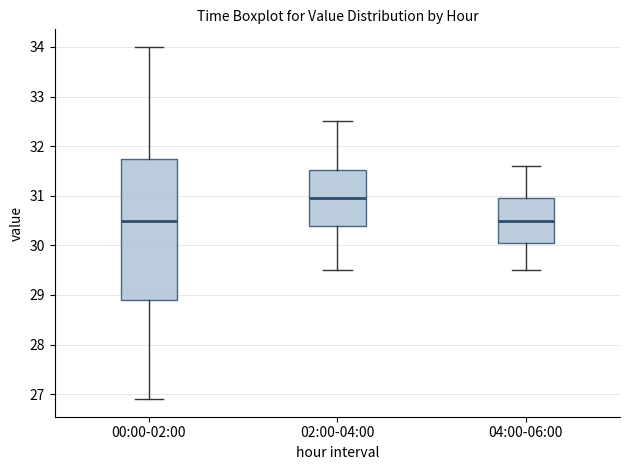

Which box's median line is the highest?

02:00-04:00